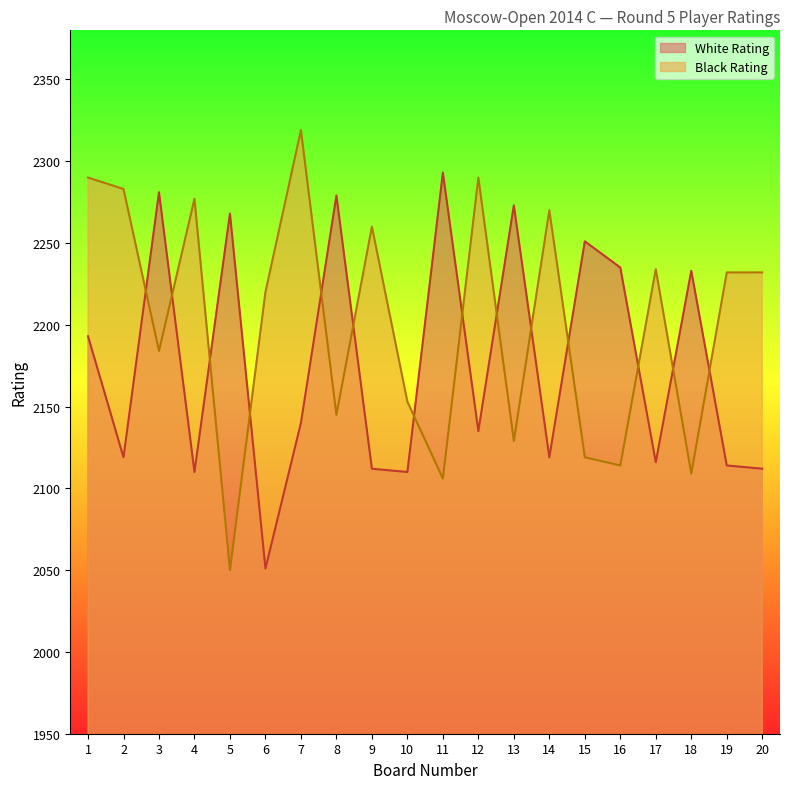

At which category does White Rating reach its first local peak?

3